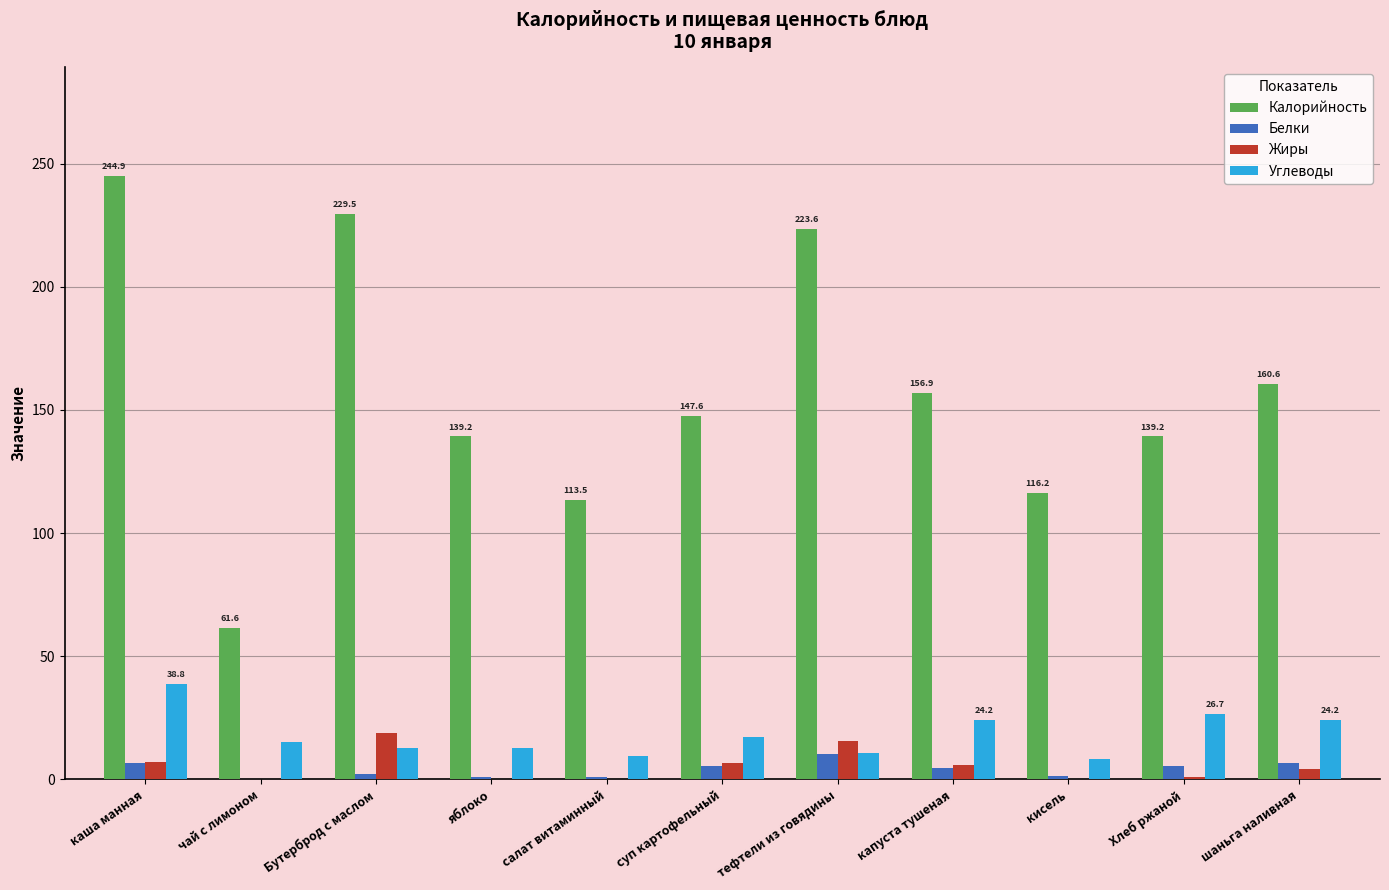

How many categories are shown in the chart?

11